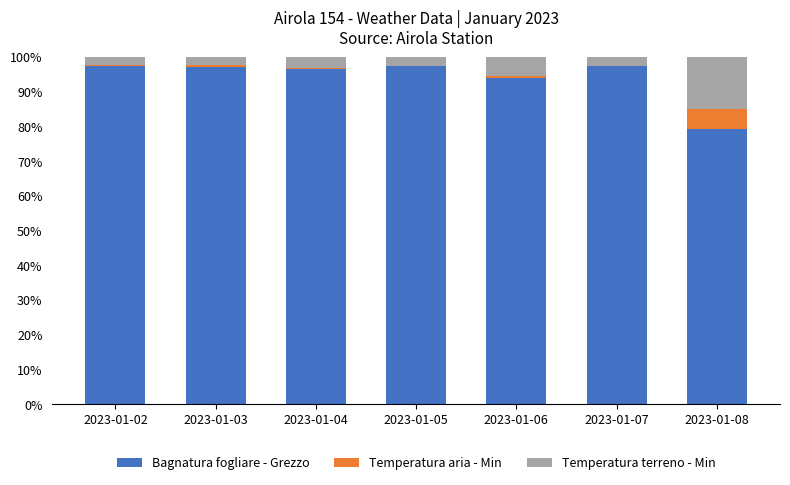

True or false: Bagnatura fogliare - Grezzo has a value of 65.6 at 2023-01-07.

False